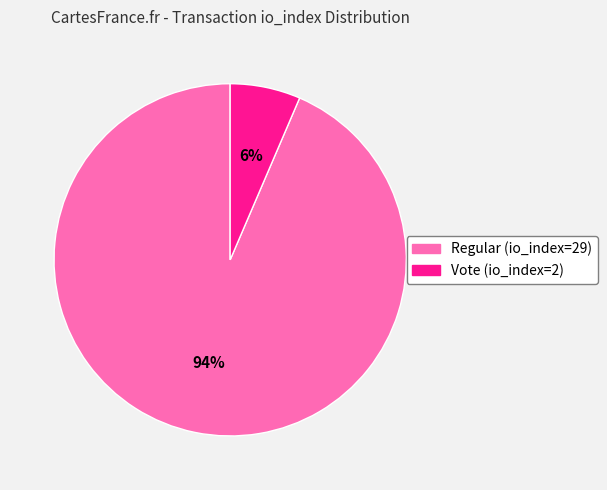

Combined, do Regular (io_index=29) and Vote (io_index=2) account for over 50%?

Yes